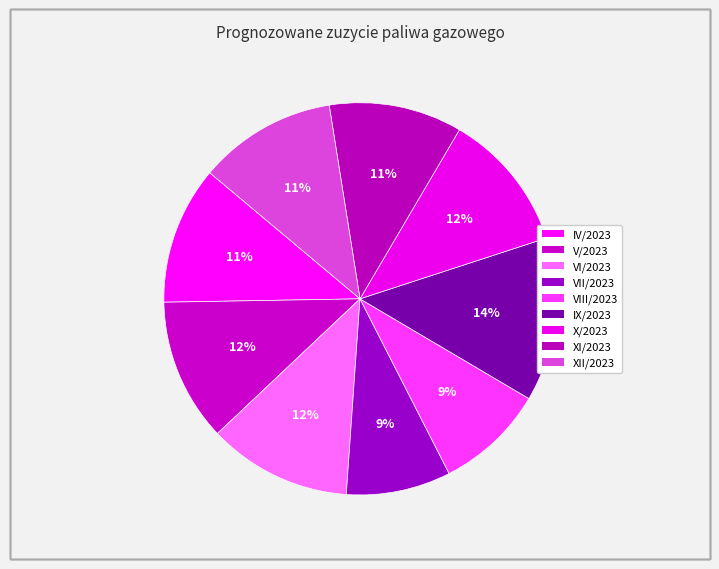

To the nearest percent, what is the difference between the X/2023 and VIII/2023 slice percentages?

3%